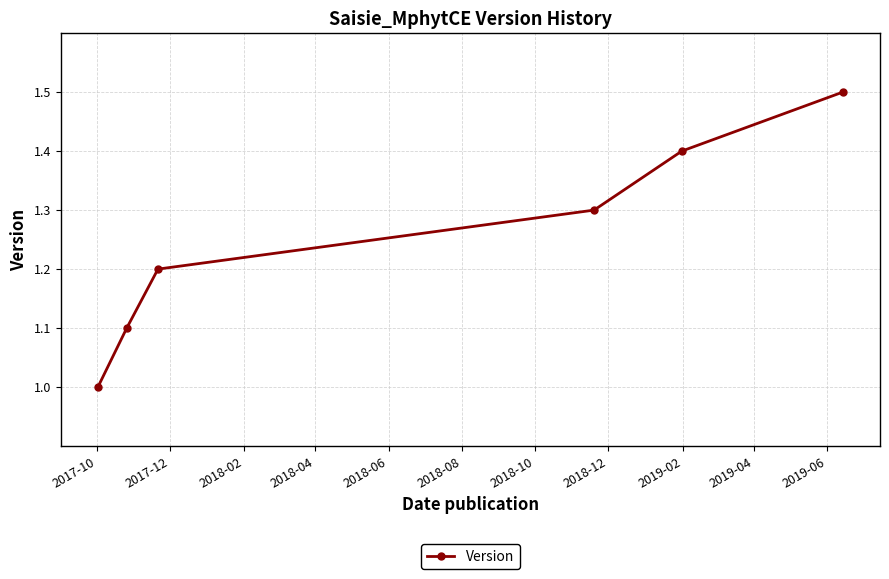

Does the chart have visible grid lines?

Yes